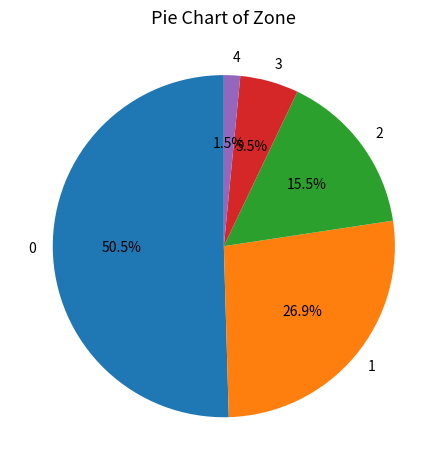

Rank the categories by value from highest to lowest.

0, 1, 2, 3, 4